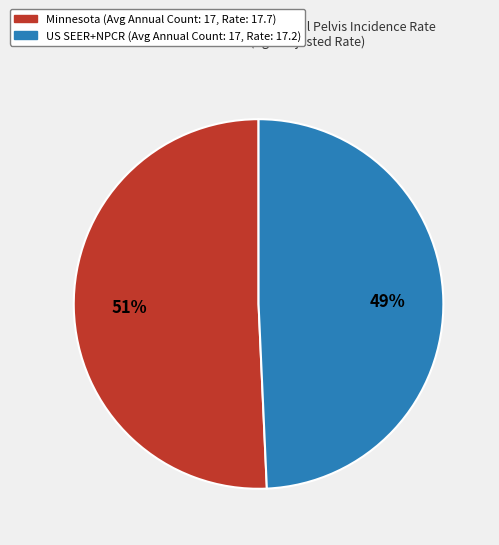

To the nearest percent, what is the average slice percentage?

50%